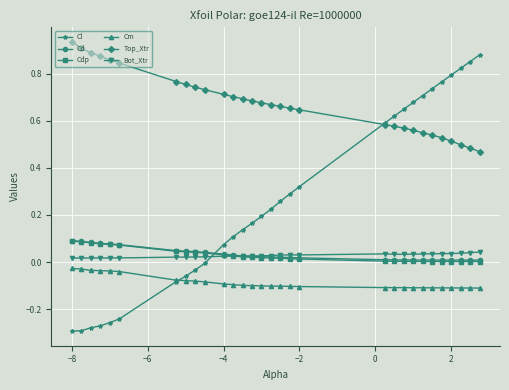

True or false: Cl and Cdp intersect in this chart.

True